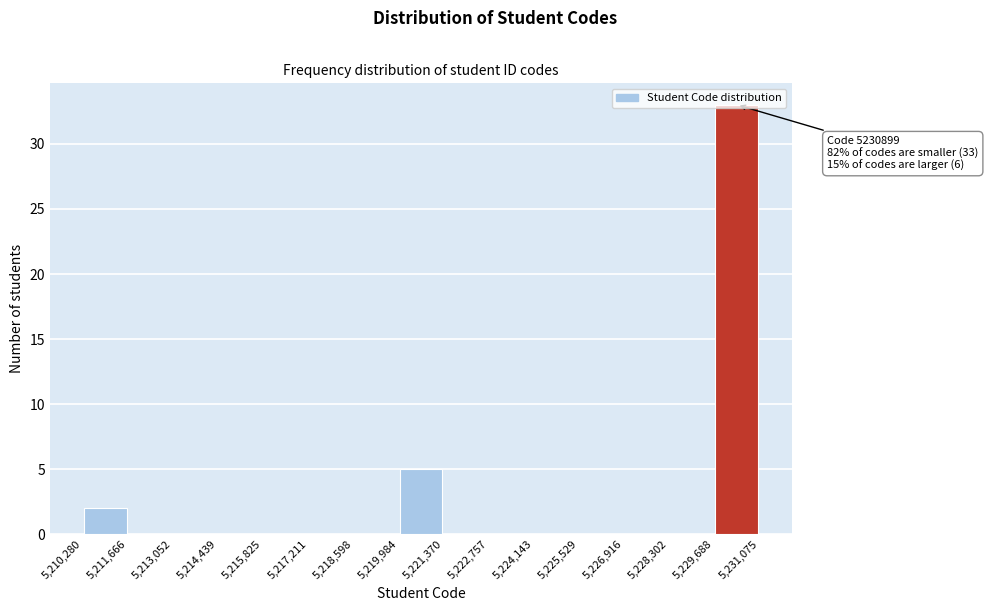

Which range on the x-axis has the tallest bar?

5,229,688 to 5,231,075